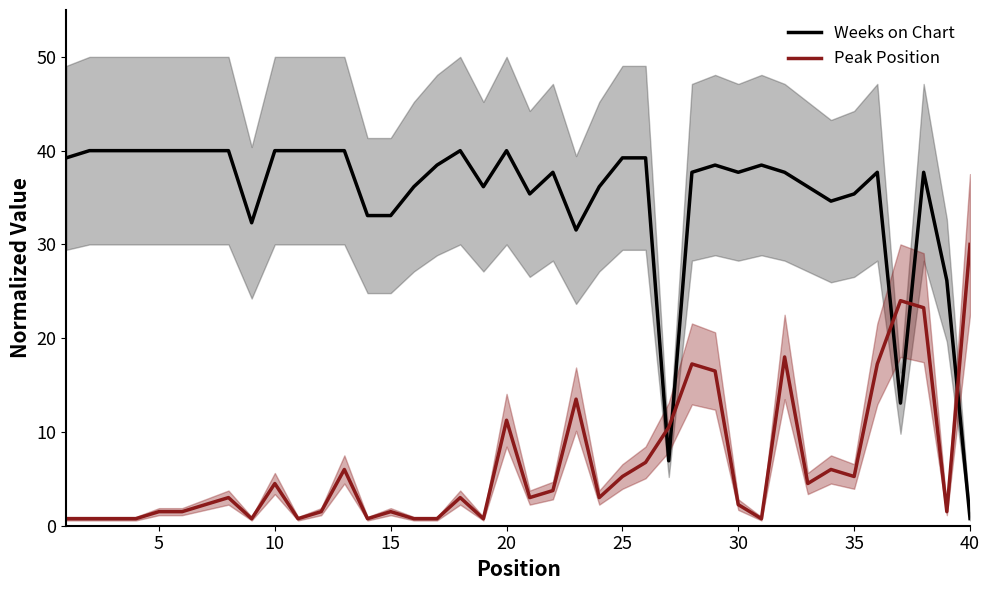

After their last crossing, which series has the higher values: Weeks on Chart or Peak Position?

Peak Position